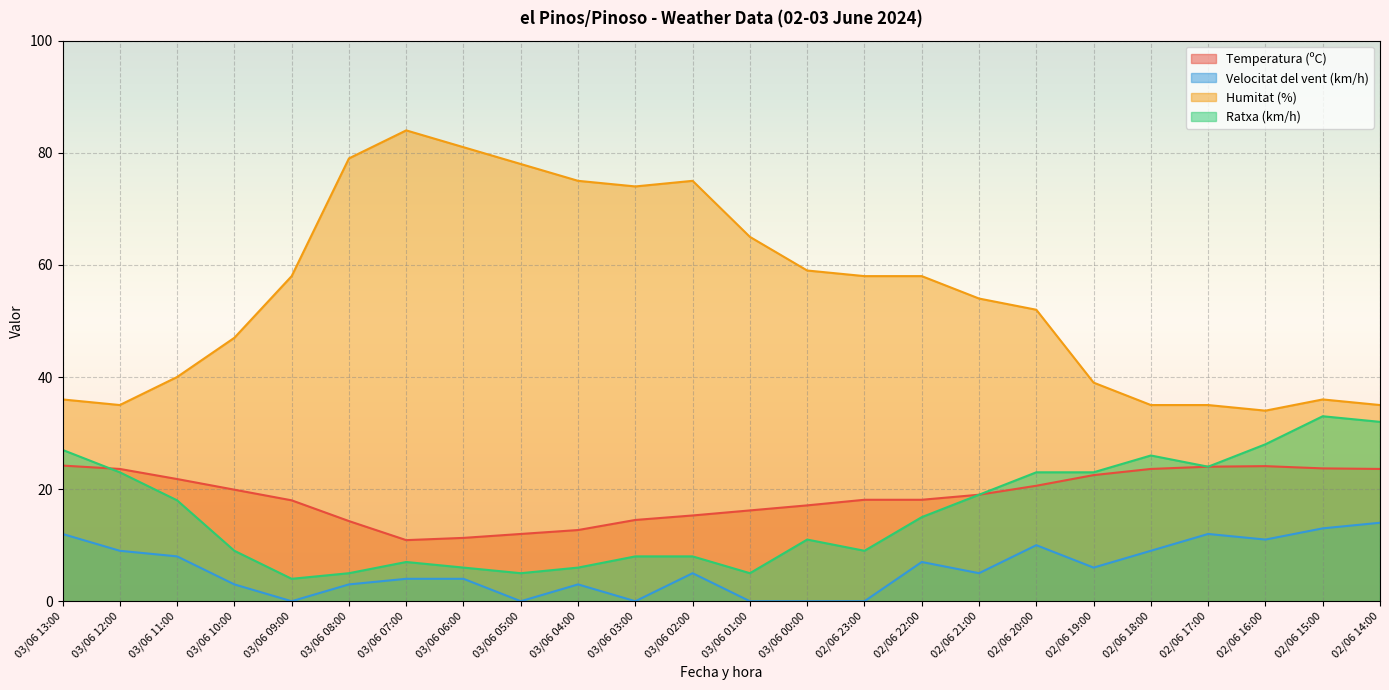

True or false: Velocitat del vent (km/h) has a value of 12.0 at 02/06 17:00.

True